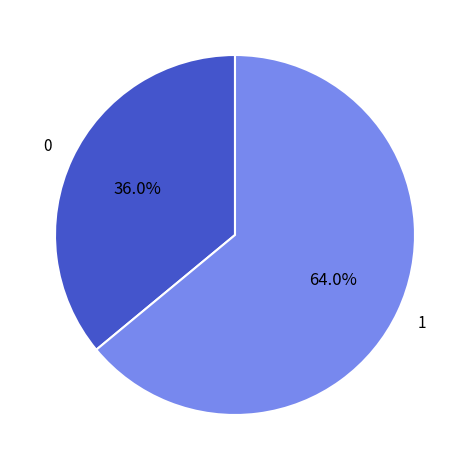

Is there a majority slice in this chart?

Yes